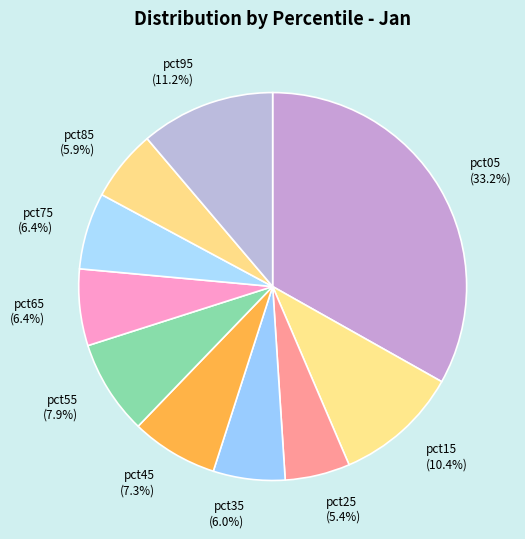

Does pct85 represent more than half of the total?

No